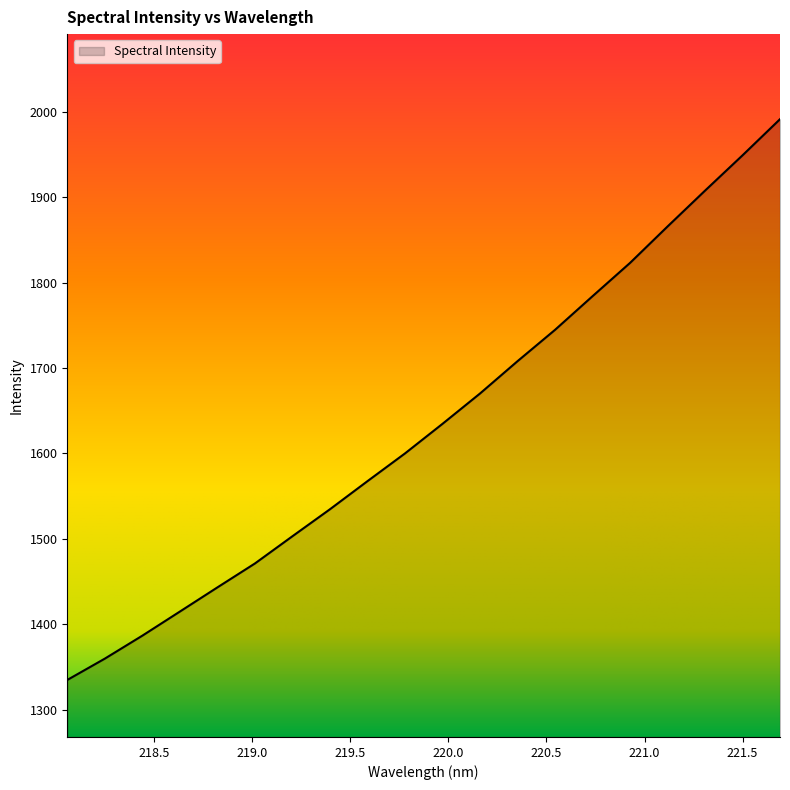

What is the difference between the maximum and minimum values?

656.3